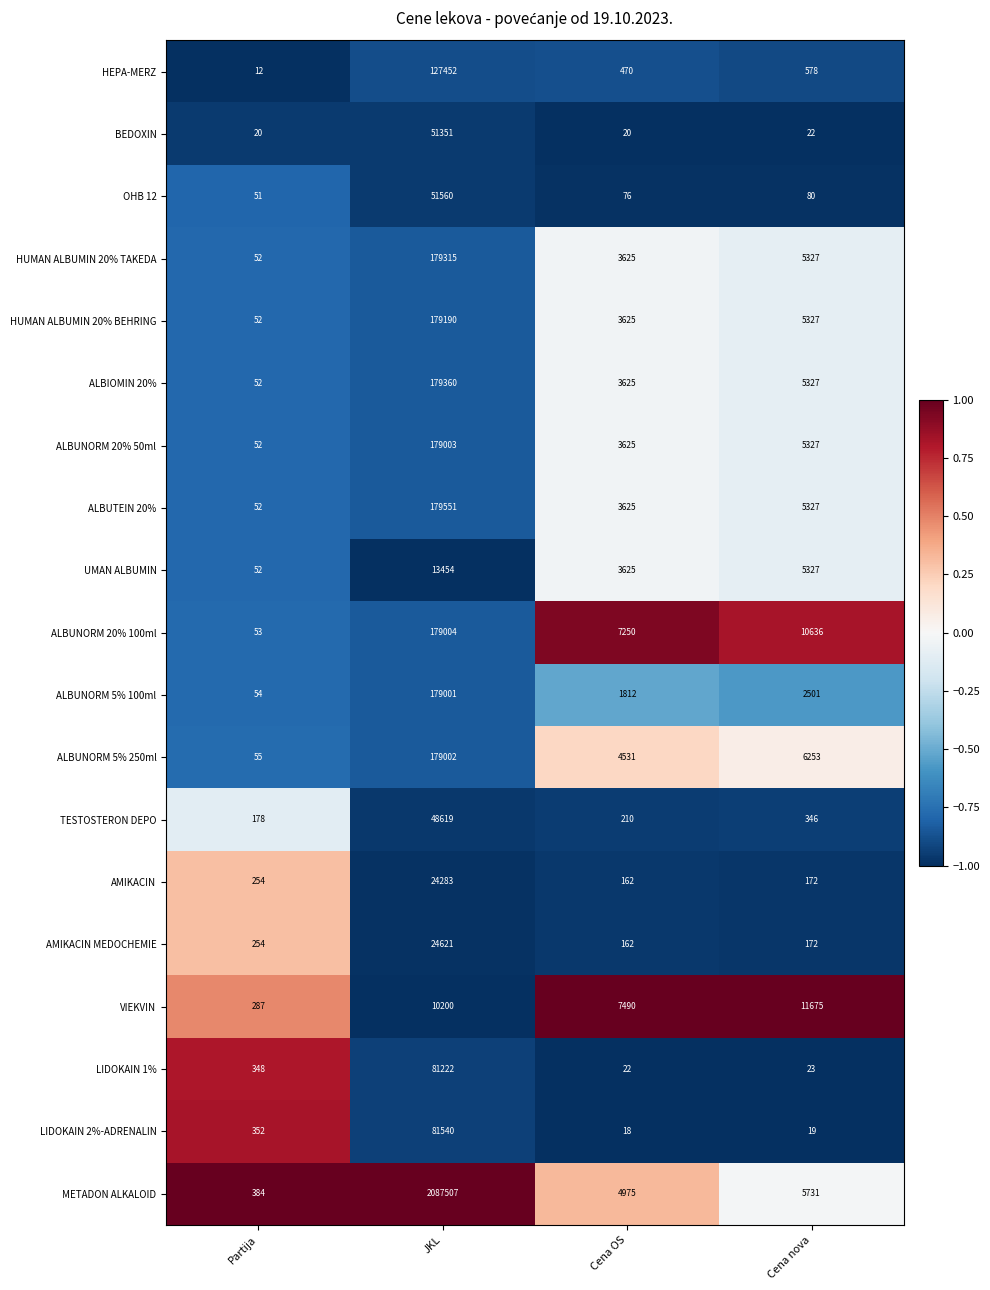

Which series has the largest total across all categories?

METADON ALKALOID